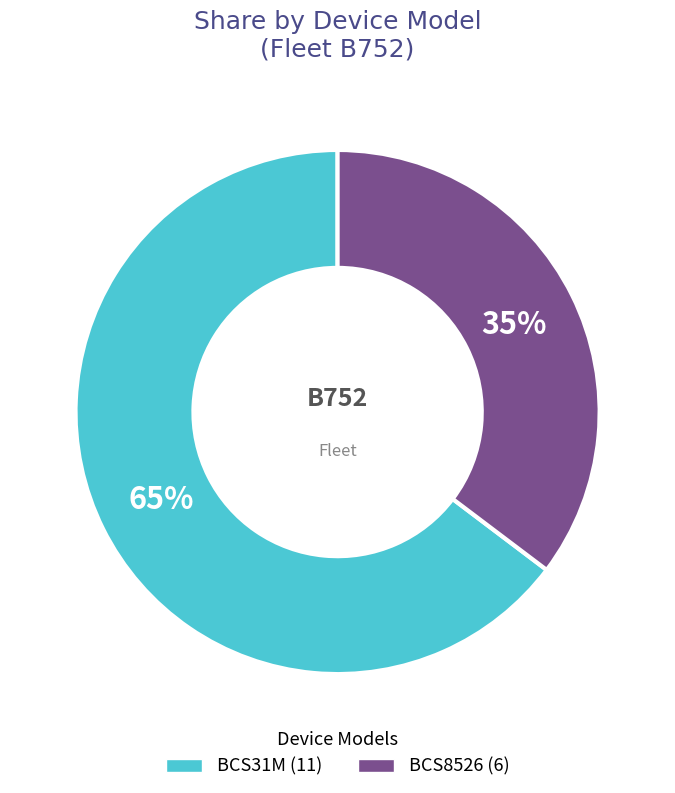

How many slices are in this pie chart?

2